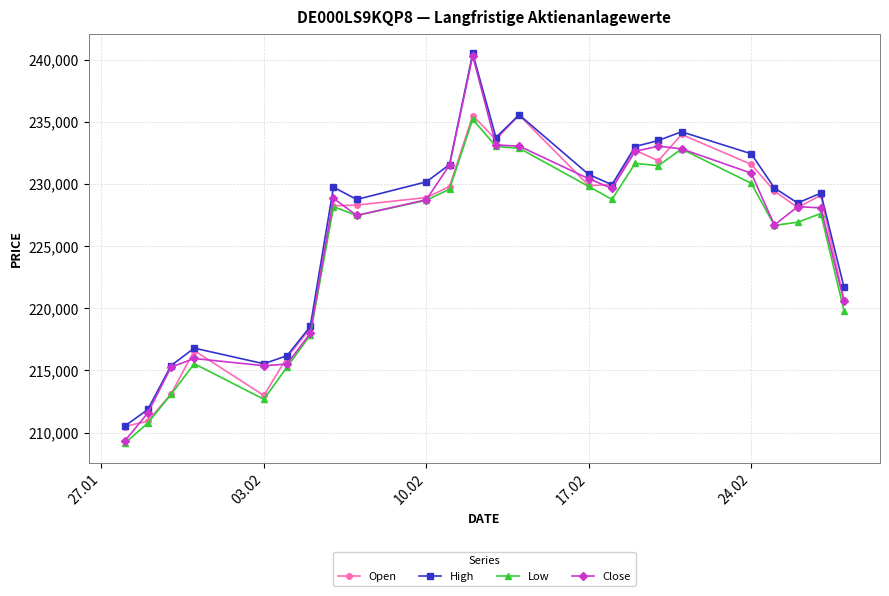

Which series has the largest range (max minus min)?

Close